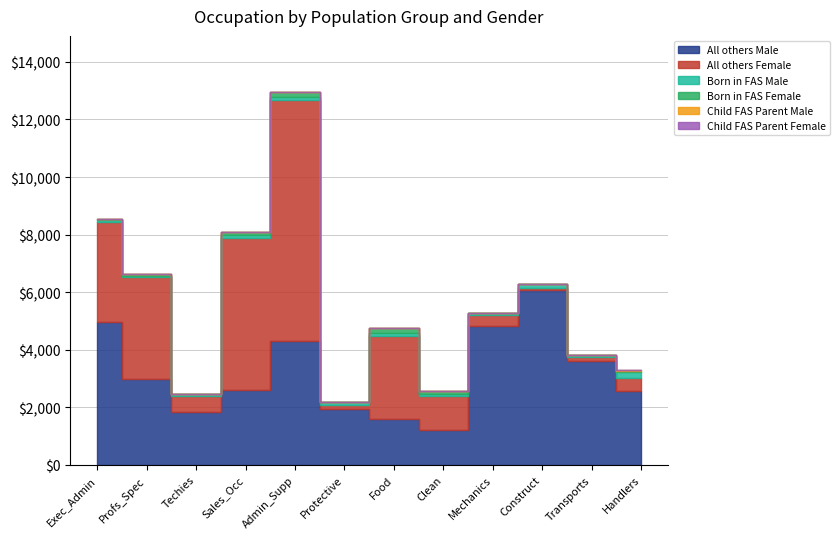

What is the difference between the maximum and second lowest values in the Born in FAS Male series?

180